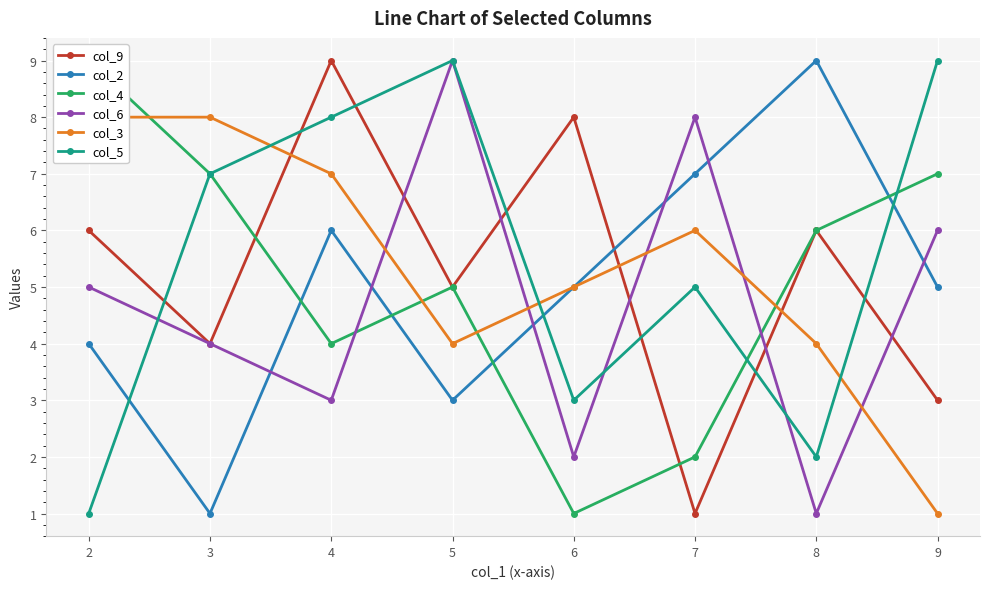

How many series are shown in this chart?

6